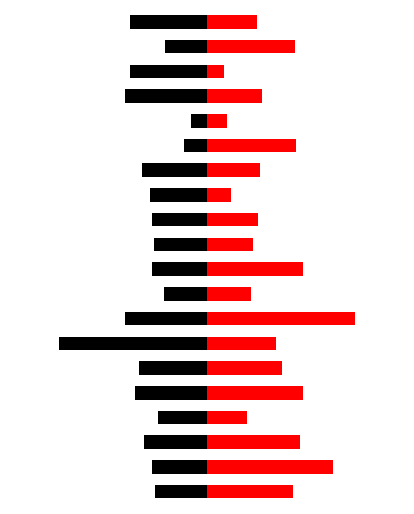

The Red (Right) series shows 21.0 at 11. True or false?

False